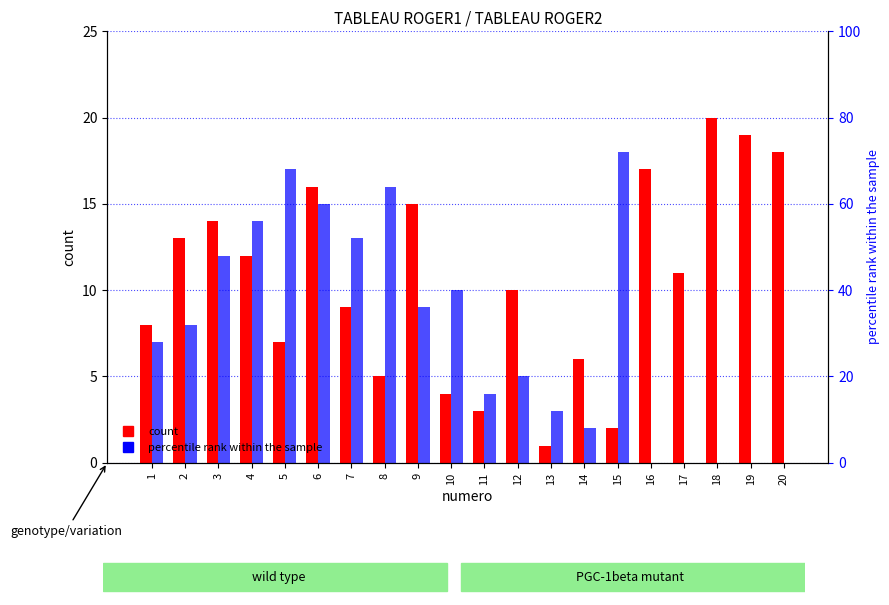

How many distinct data groups are displayed?

2